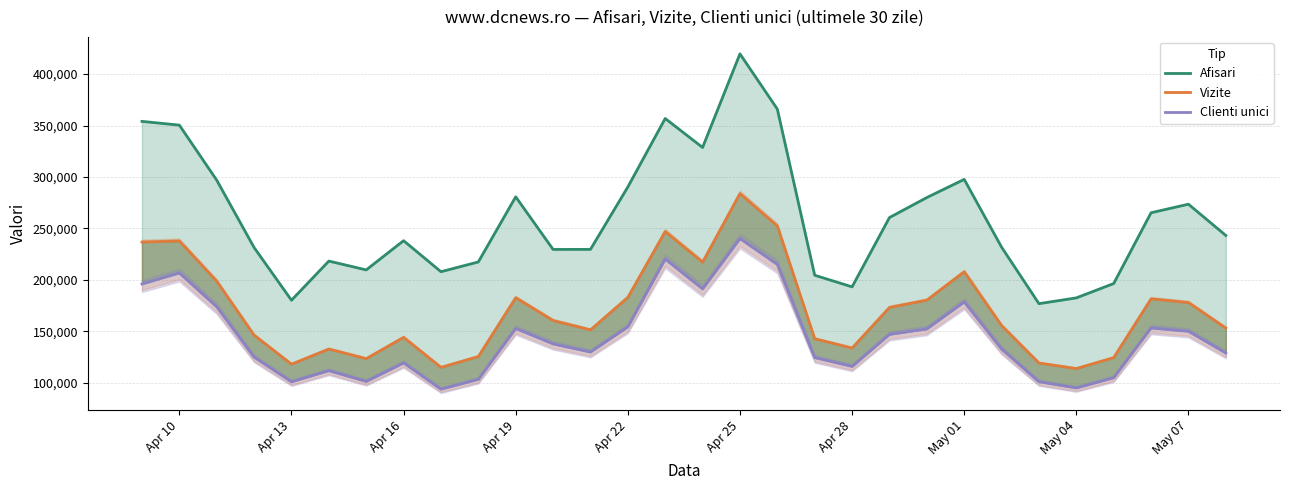

Reading left to right, what are all the values shown in this chart?

Afisari: 354052	350413	296907	231421	180207	218256	209682	238096	207923	217423	280738	229585	229633	290304	356853	328689	419693	366005	204502	193205	260556	280015	297676	231808	176862	182488	196426	265244	273539	243172
Vizite: 236735	237789	198654	146224	118038	132784	123417	144120	114958	125483	182648	160457	151390	182958	247018	217175	283857	252374	142744	133723	173182	180262	207835	155582	119153	113789	124408	181573	177922	153129
Clienti unici: 196036	206727	173759	124888	100924	111728	101263	119290	93764	103322	152737	137725	129865	154324	220219	191182	240117	214987	124460	115837	146998	152311	178538	132740	101008	94946	104905	153228	150034	128846